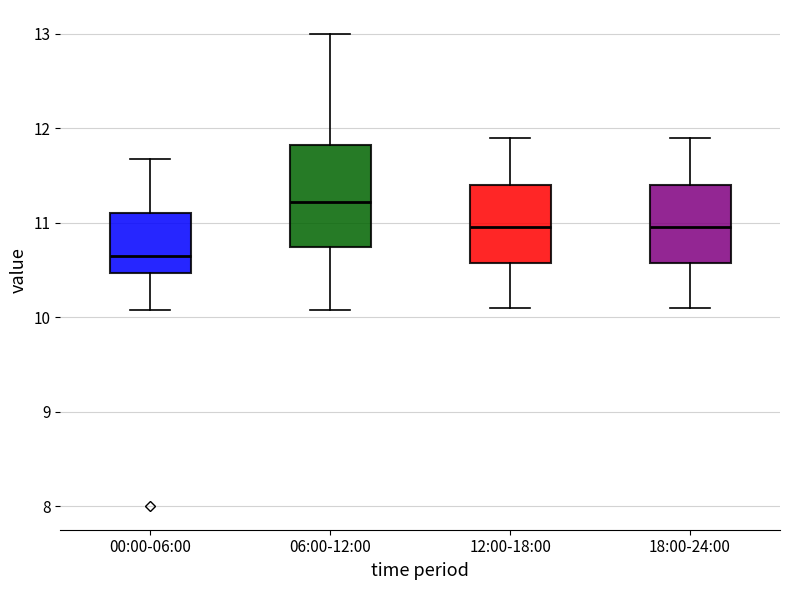

Where does the median line of the box for 00:00-06:00 sit on the y-axis? The values are not printed on the chart, so give them approximately, as read against the axis.

10.7